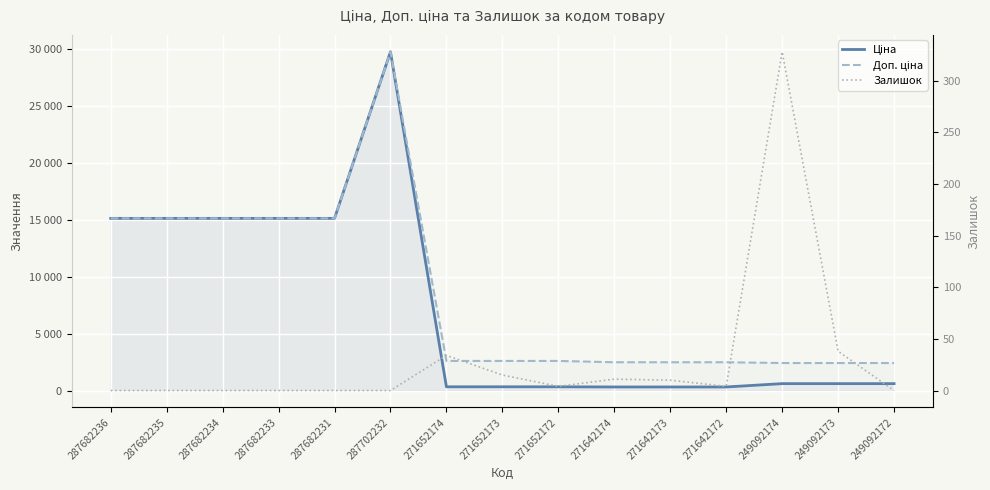

What is the sum of the Залишок values at 271652174 and 271642173?

44.0